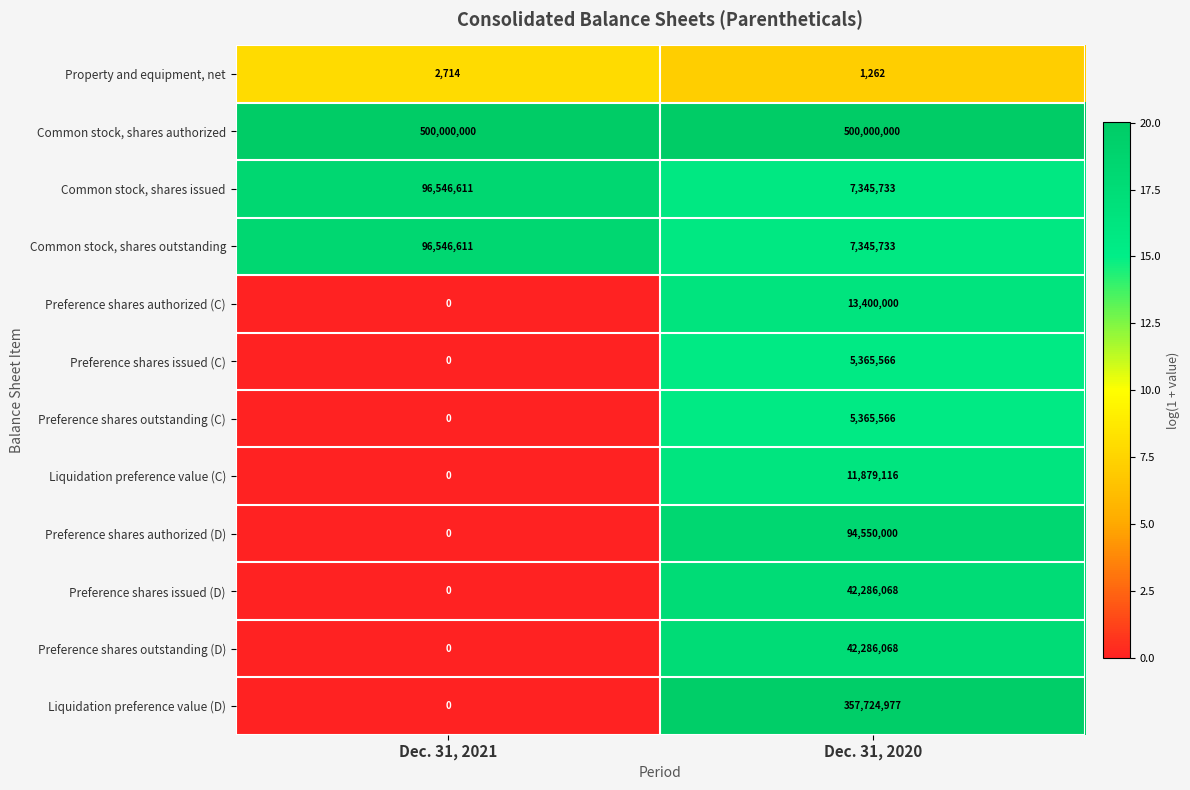

What is the difference between the Preference shares outstanding (C) values at Dec. 31, 2021 and Dec. 31, 2020?

5365566